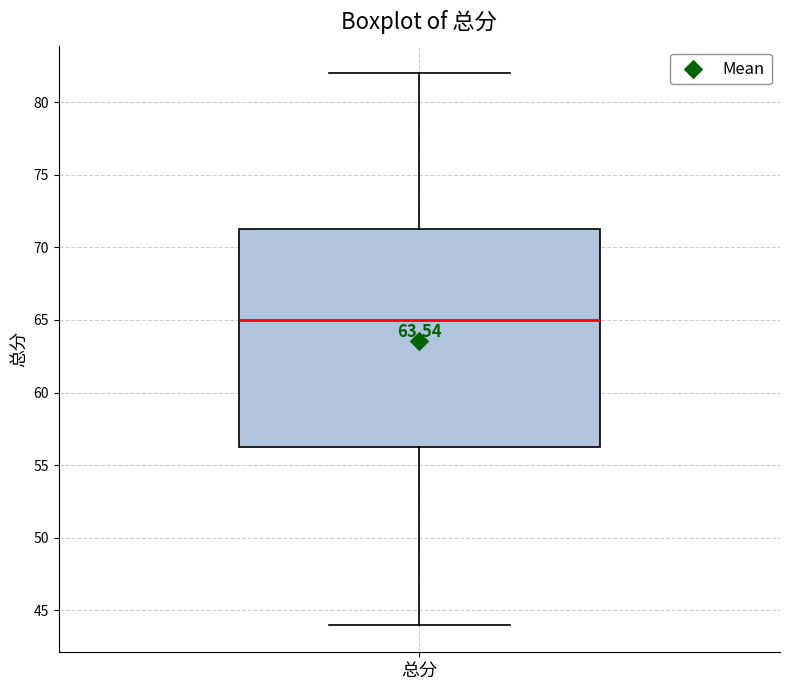

Read this box plot against the y-axis: the position of the median line, the range covered by the box, and the ends of both whiskers. The values are not printed on the chart, so give them approximately, as read against the axis.

median 65.0, box 56.5 to 71.5, whiskers 44.0 to 82.0